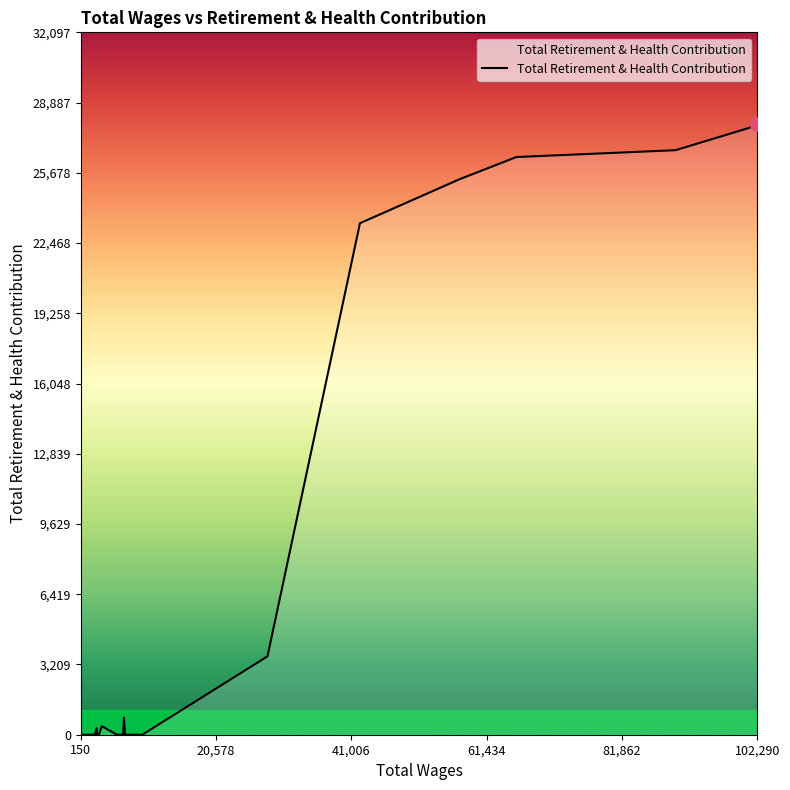

Is this an area chart (filled region under the line)?

No